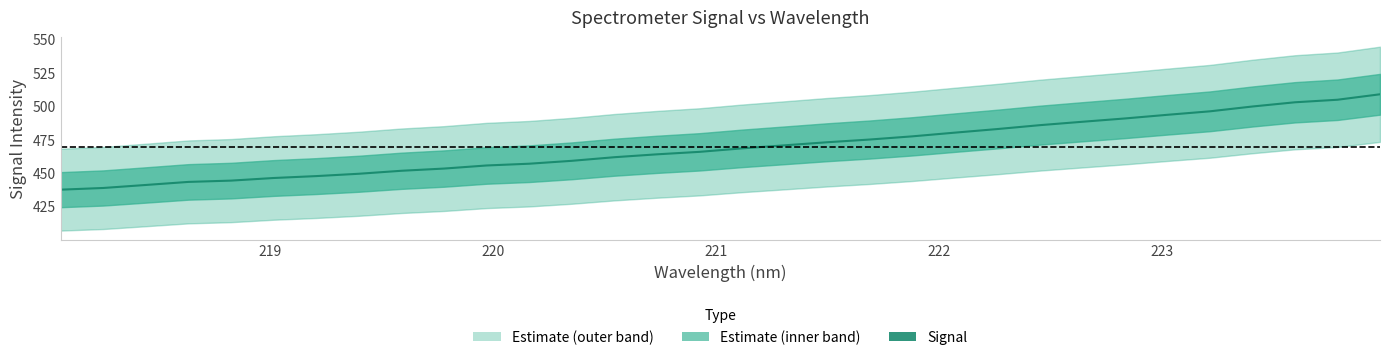

What position from the right is 219.3979?

25